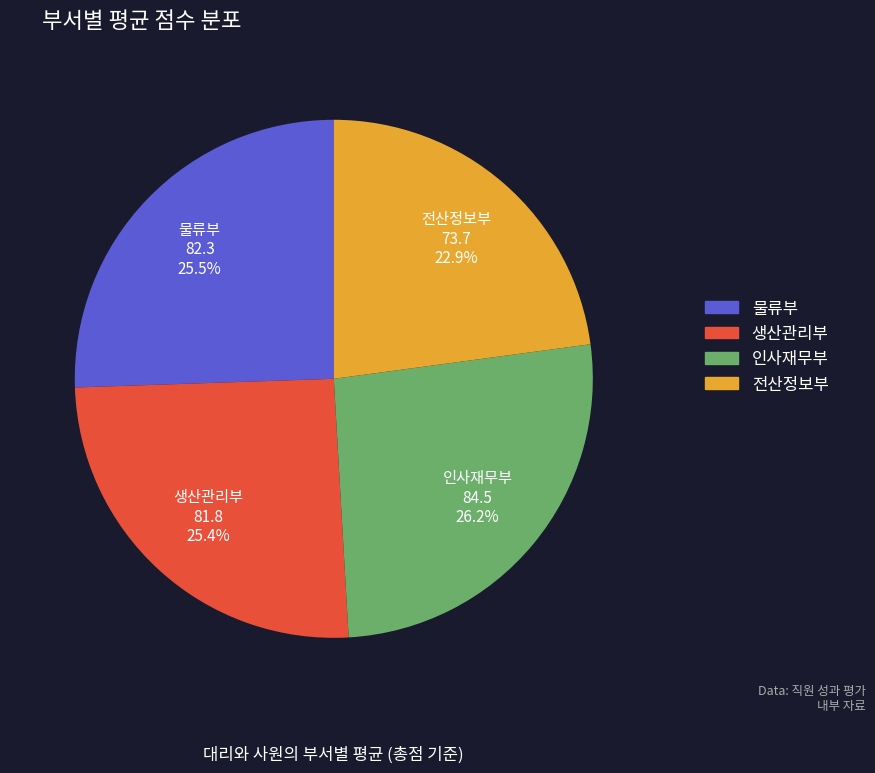

Is there any slice that represents more than half of the pie?

No